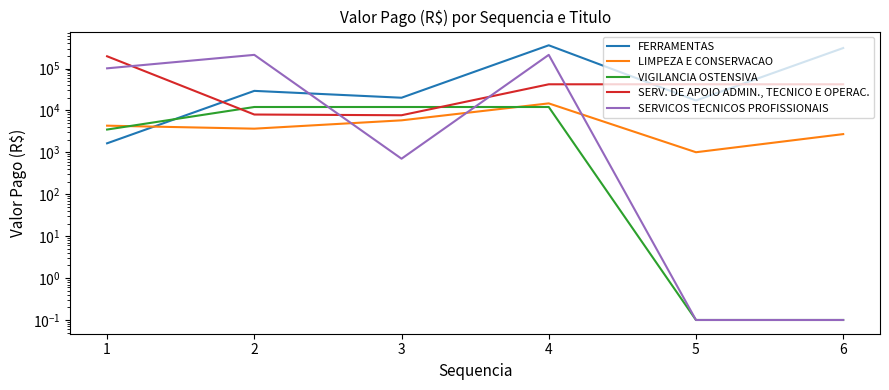

Which series has the largest total across all categories?

FERRAMENTAS